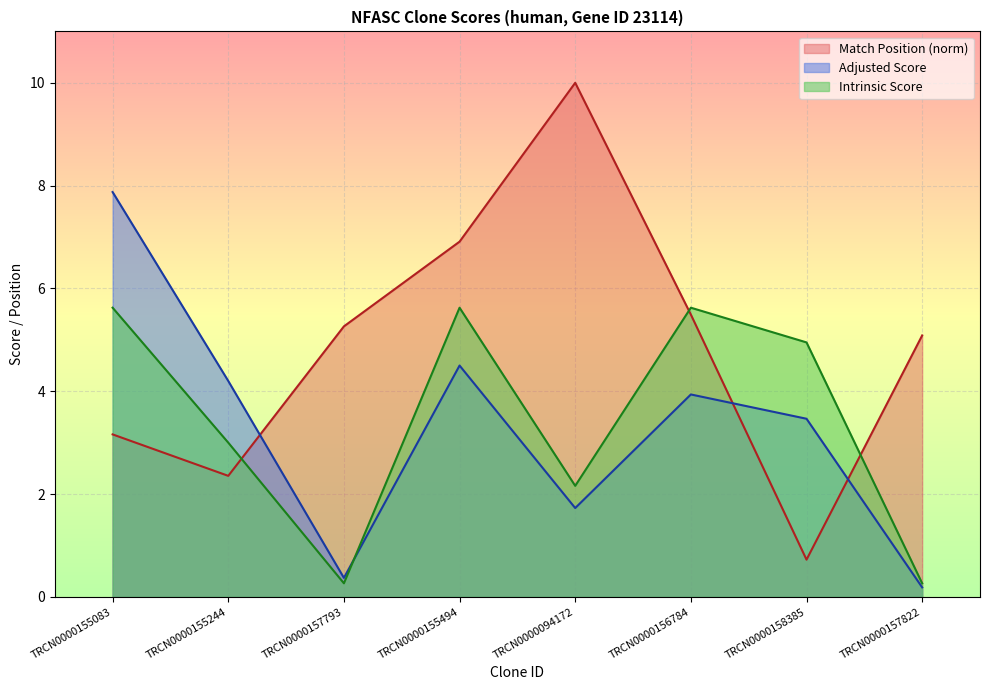

At which label does Match Position first exceed 5?

TRCN0000157793